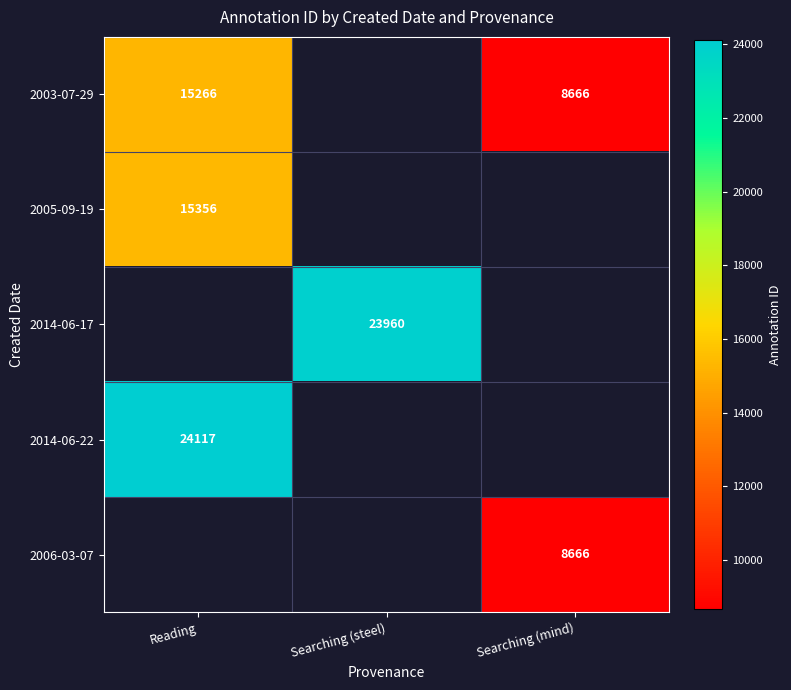

The value of 2003-07-29 at Searching (mind) is 15480. True or false?

False